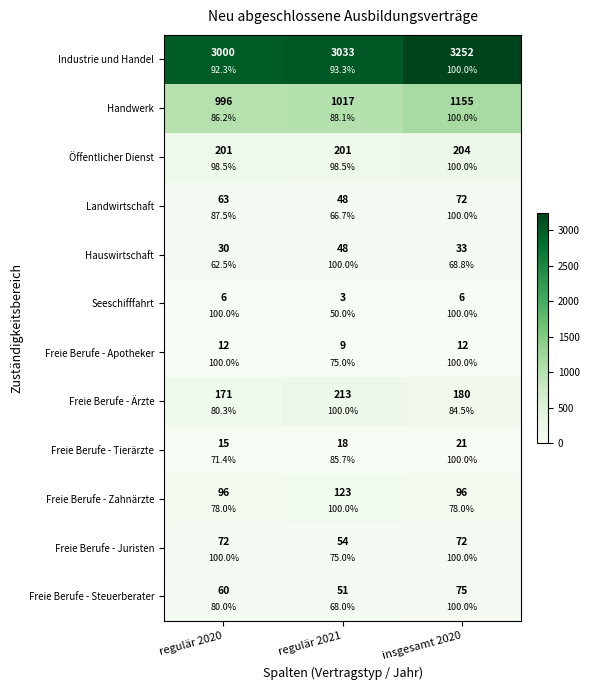

Which category has the lowest value in the Freie Berufe - Ärzte series?

regulär 2020